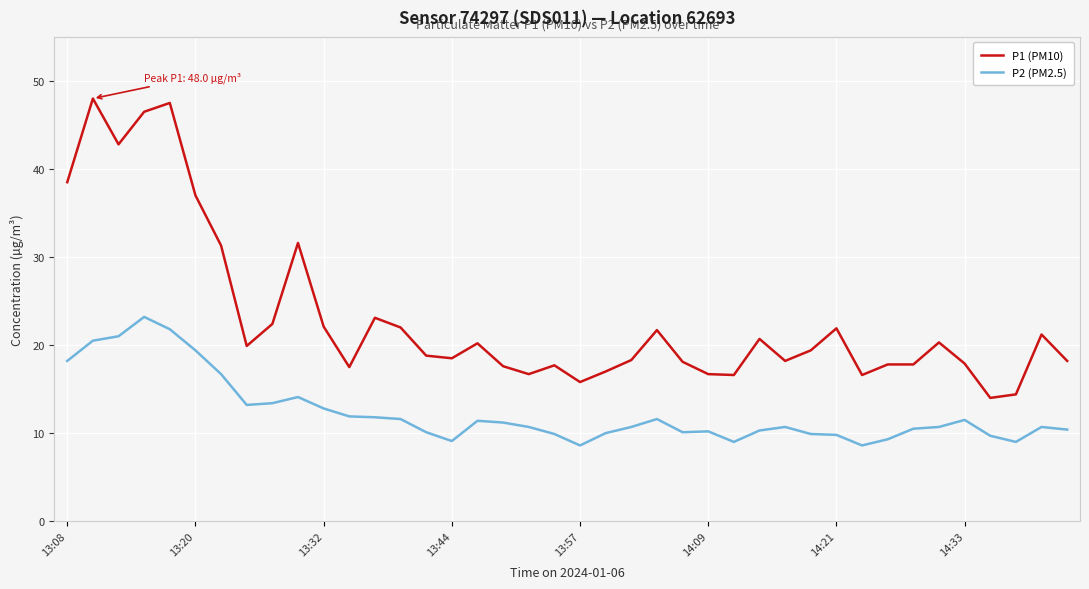

True or false: P1 (PM10) and P2 (PM2.5) cross at least once.

False